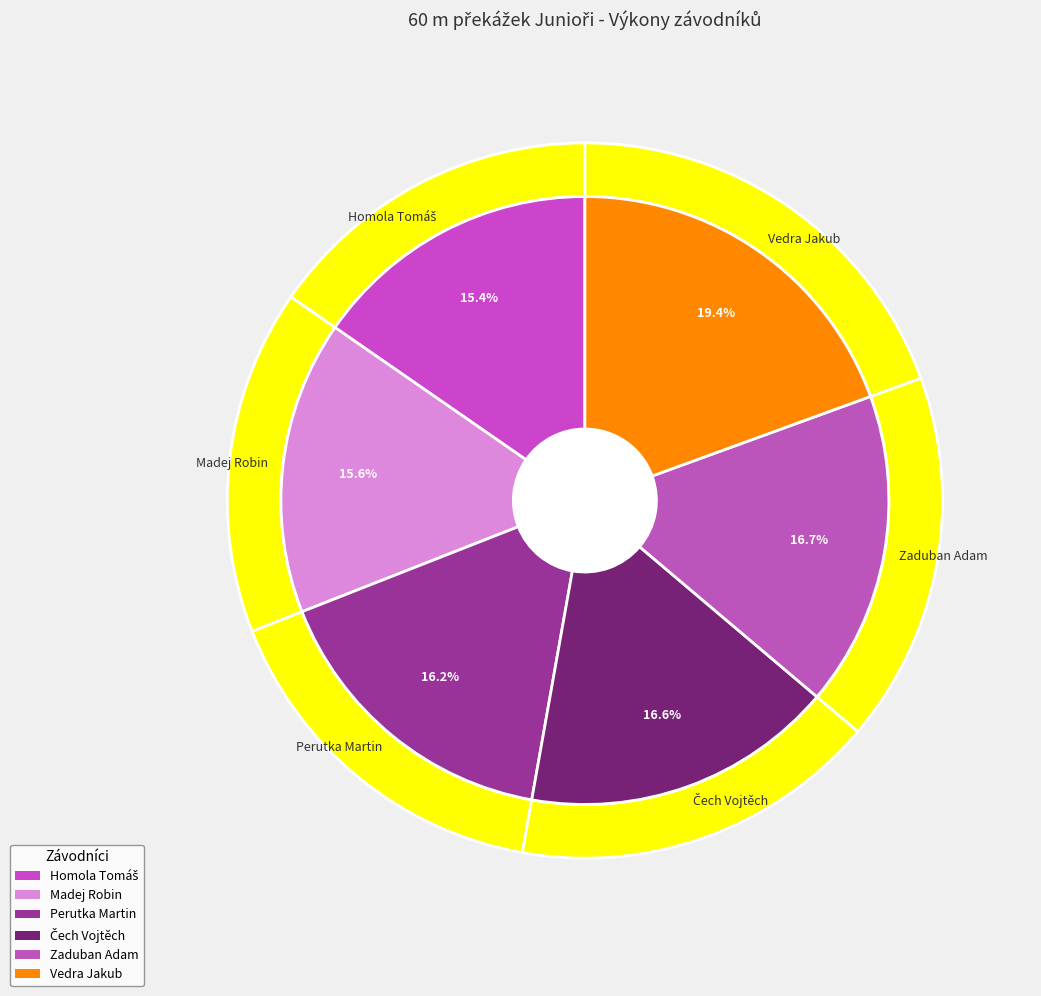

Which category has the biggest portion of the pie?

Vedra Jakub